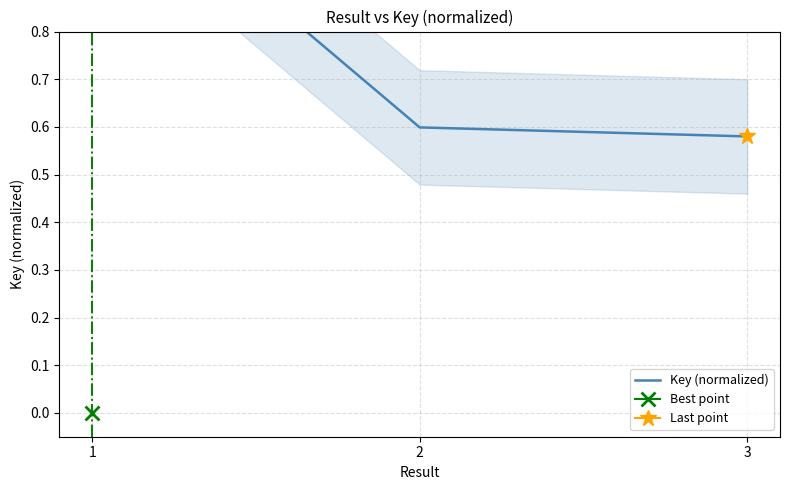

Count the values in the range 0 to 1.

2